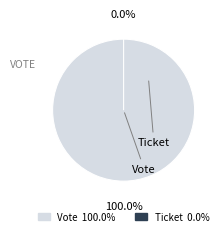

What percentage is NOT represented by Ticket?

100.0%